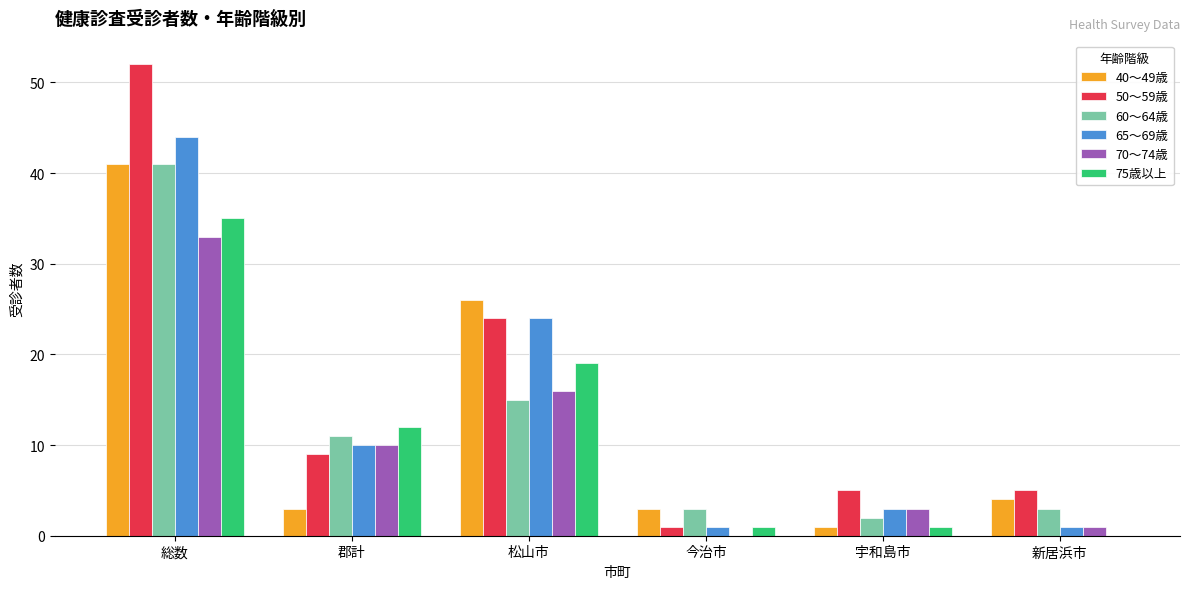

Reading left to right, what are all the values shown in this chart?

40～49歳: 41	3	26	3	1	4
50～59歳: 52	9	24	1	5	5
60～64歳: 41	11	15	3	2	3
65～69歳: 44	10	24	1	3	1
70～74歳: 33	10	16	0	3	1
75歳以上: 35	12	19	1	1	0